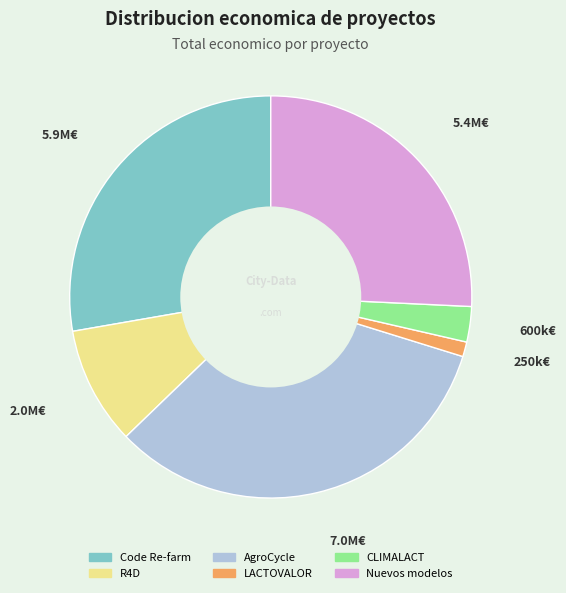

Does LACTOVALOR account for over 50% of the chart?

No